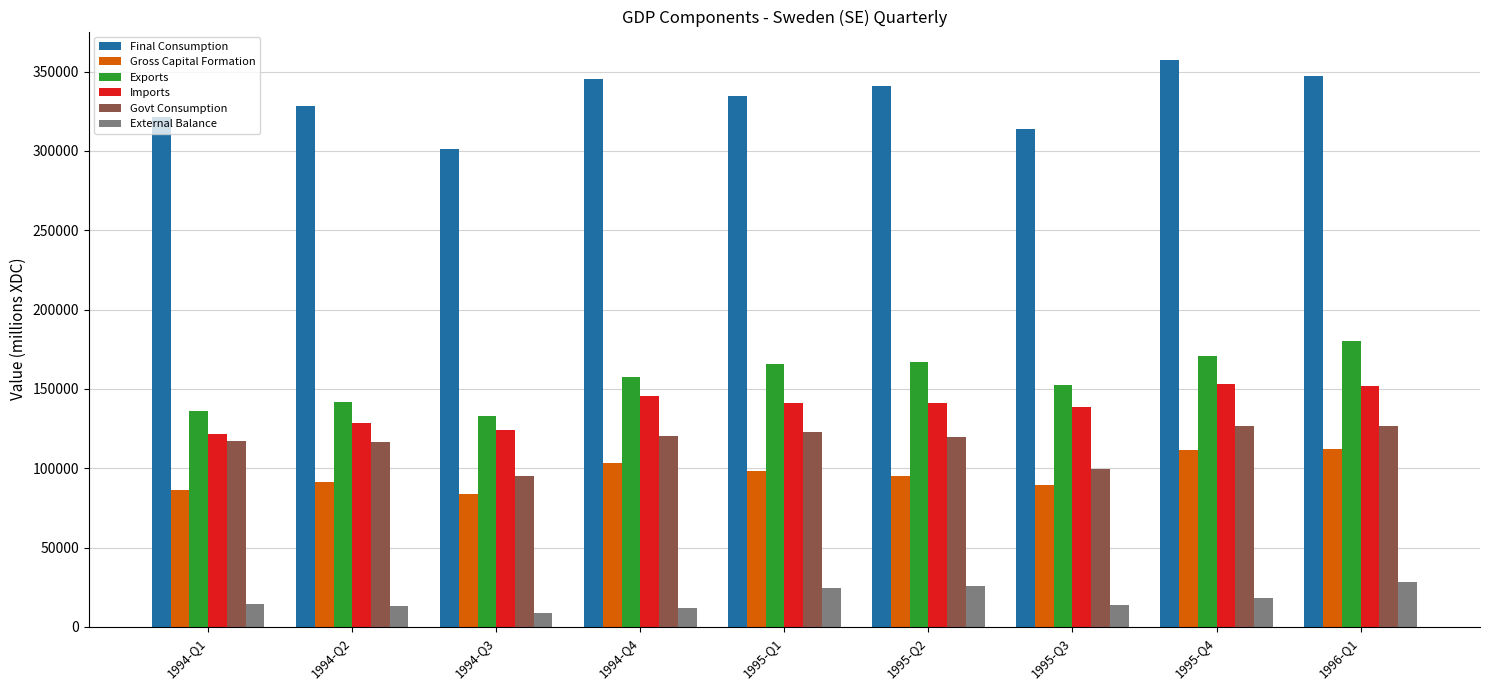

At 1994-Q1, list the series in order from smallest to largest.

External Balance, Gross Capital Formation, Govt Consumption, Imports, Exports, Final Consumption